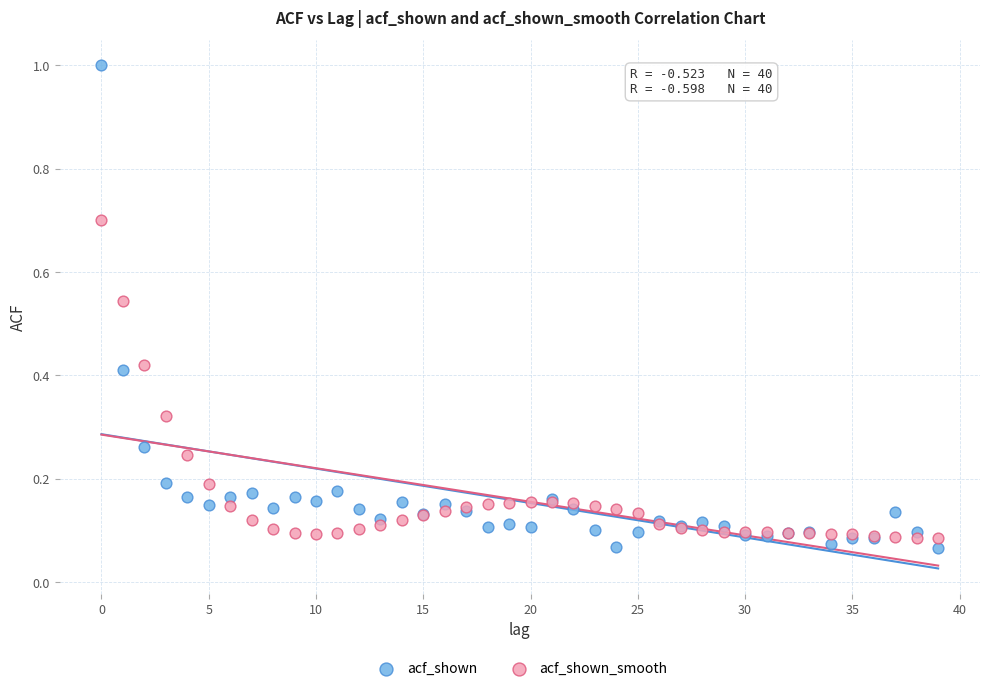

Which series contains the highest Y value?

acf_shown